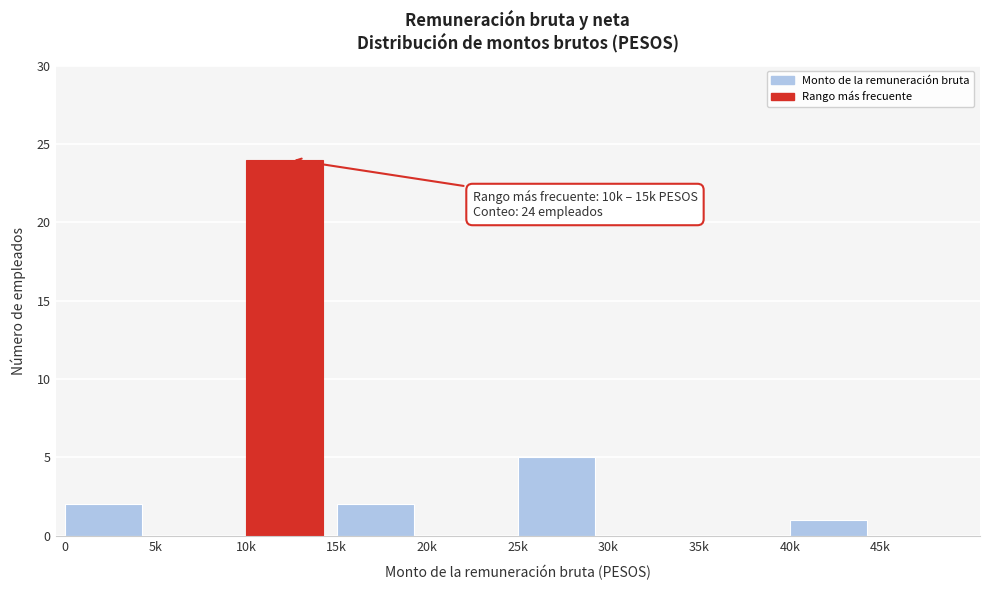

Reading left to right, extract all data points from this chart.

0=2	5k=0	10k=24	15k=2	20k=0	25k=5	30k=0	35k=0	40k=1	45k=0